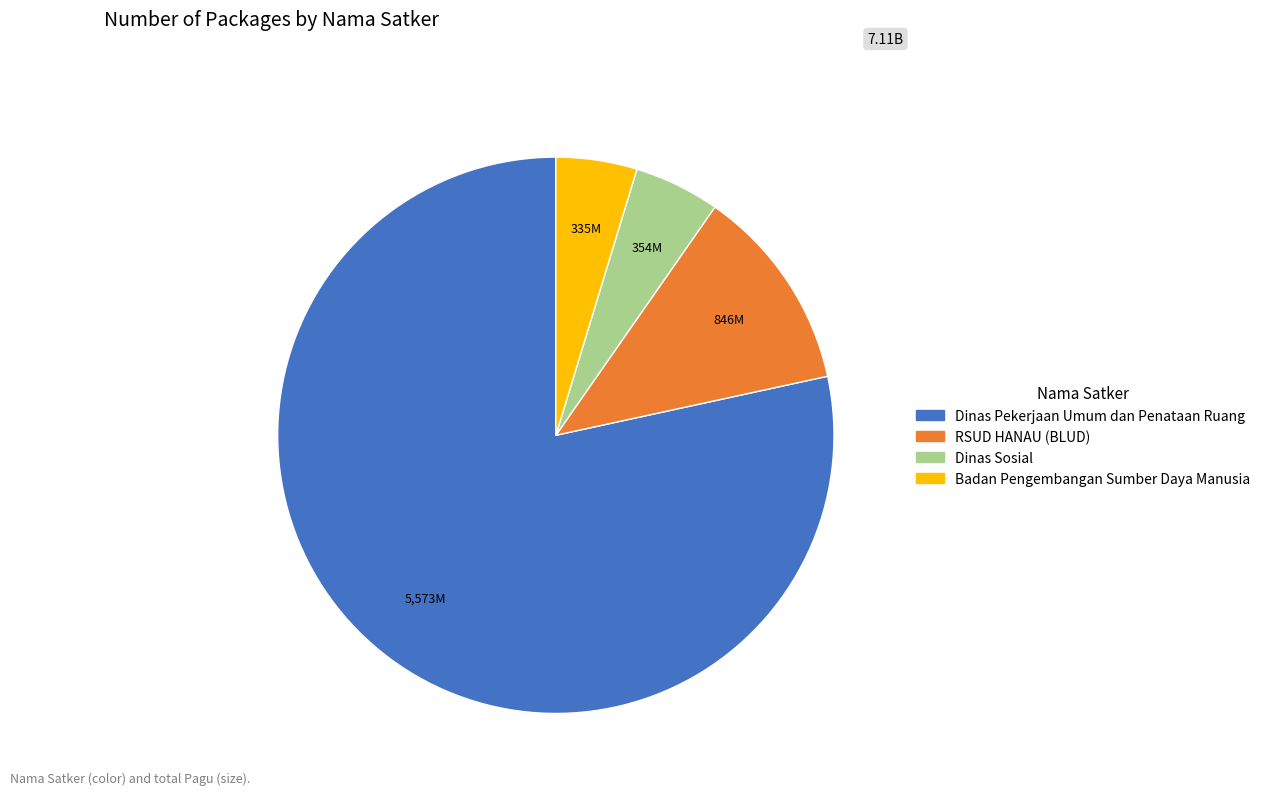

Does any single category account for the majority?

Yes